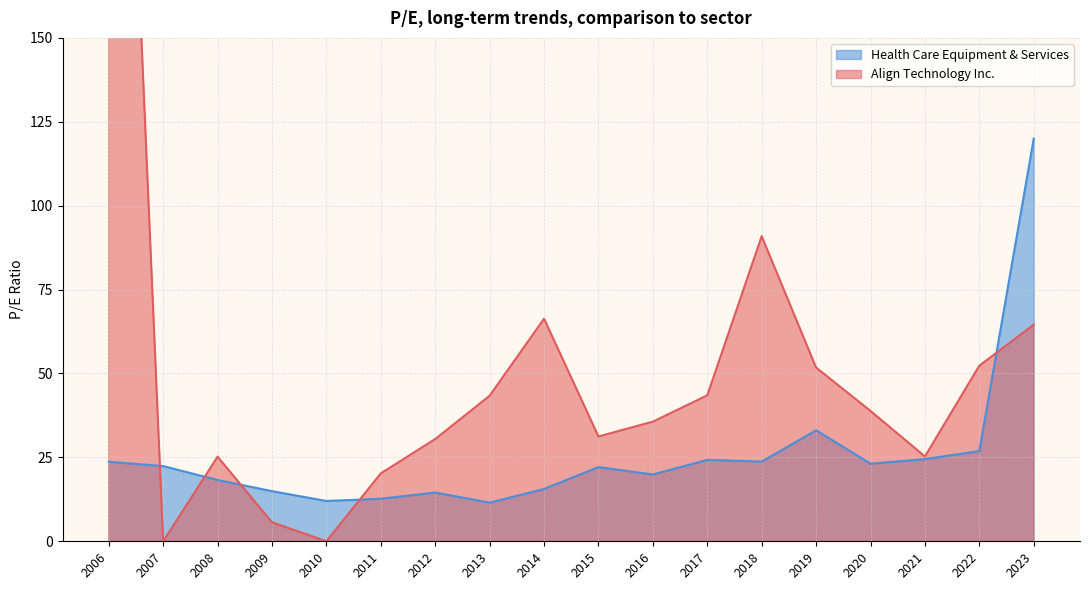

Where is Health Care Equipment & Services nearest to the value 65?

2019